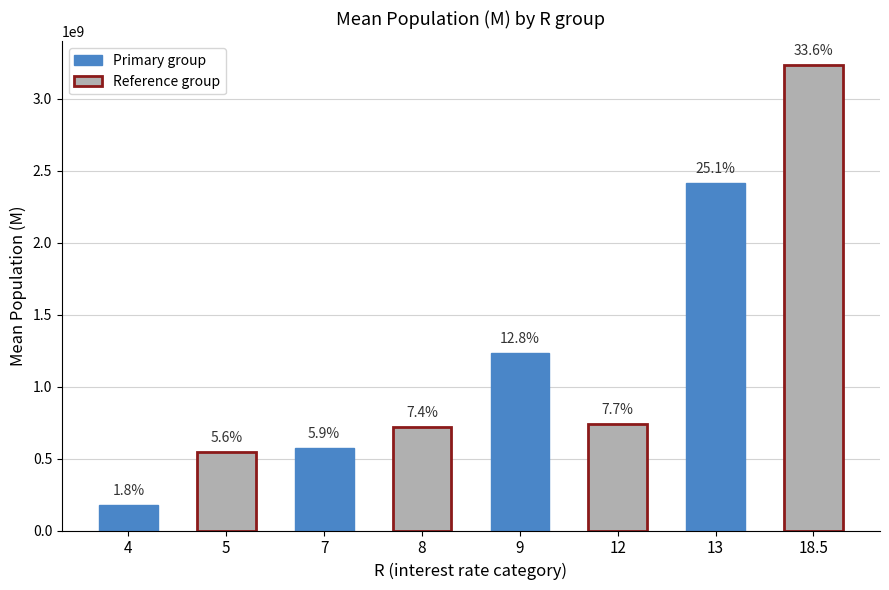

What is the maximum value shown in the chart?

3238600000